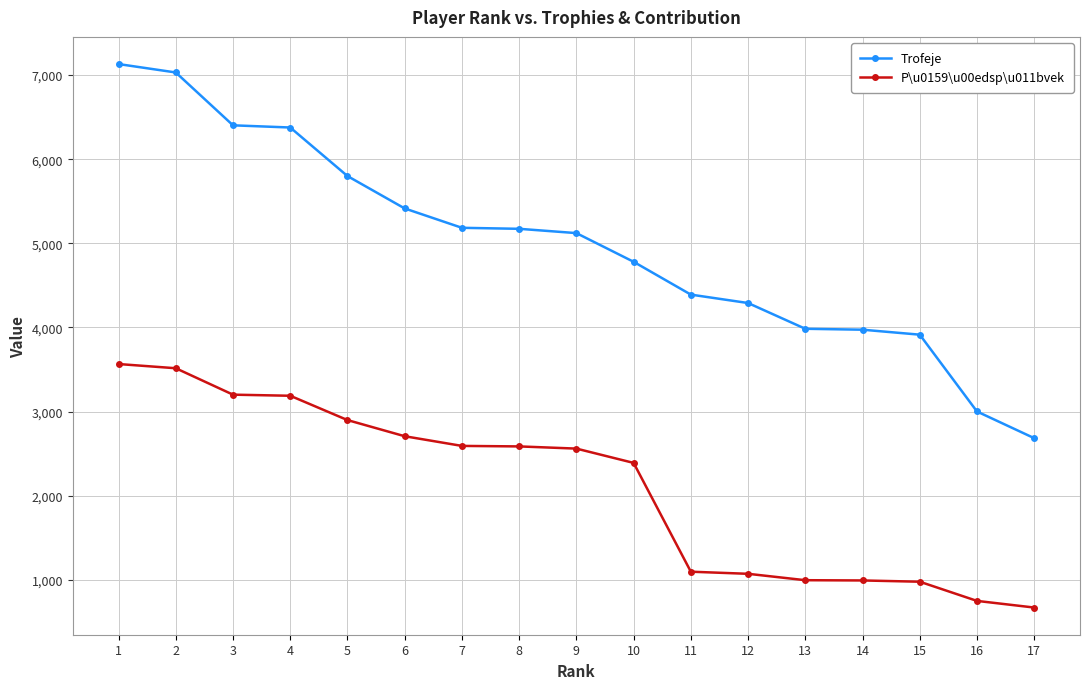

What is the value of the Trofeje point at the 15th from the left?

3914